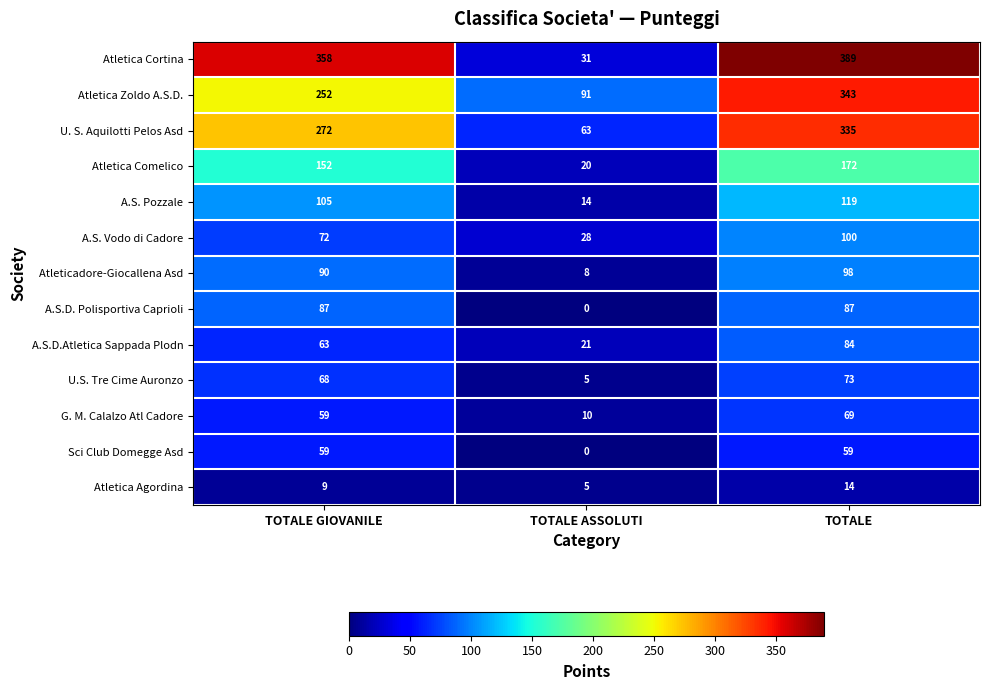

What is the difference between the maximum and minimum values in the G. M. Calalzo Atl Cadore series?

59